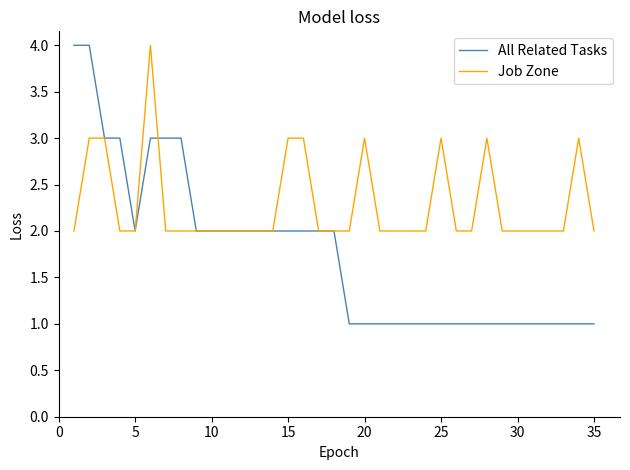

Which series has the largest range (max minus min)?

All Related Tasks